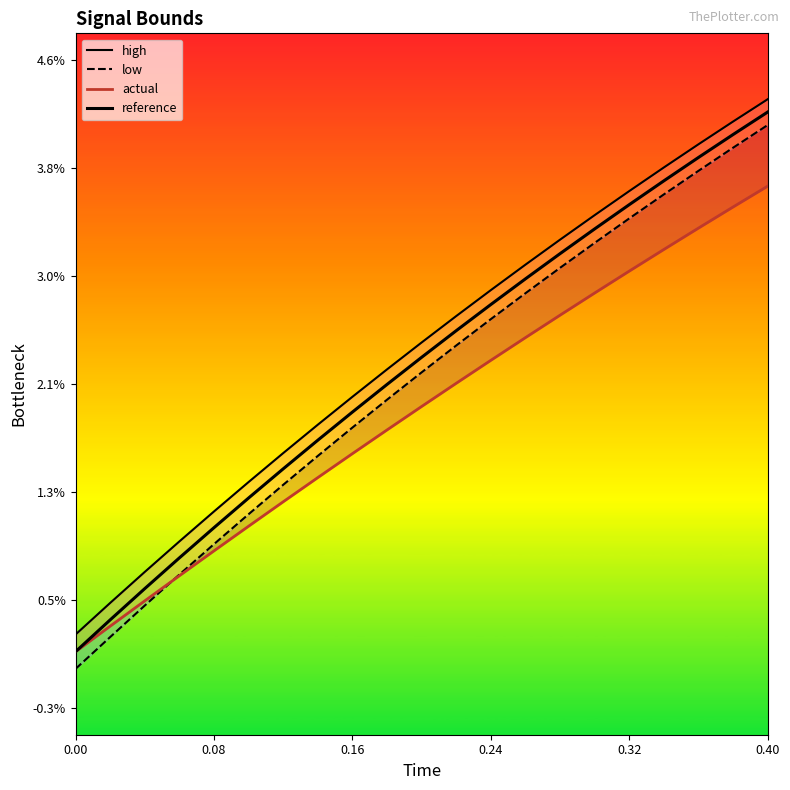

True or false: high has a value of 0.0 at 0.08.

False